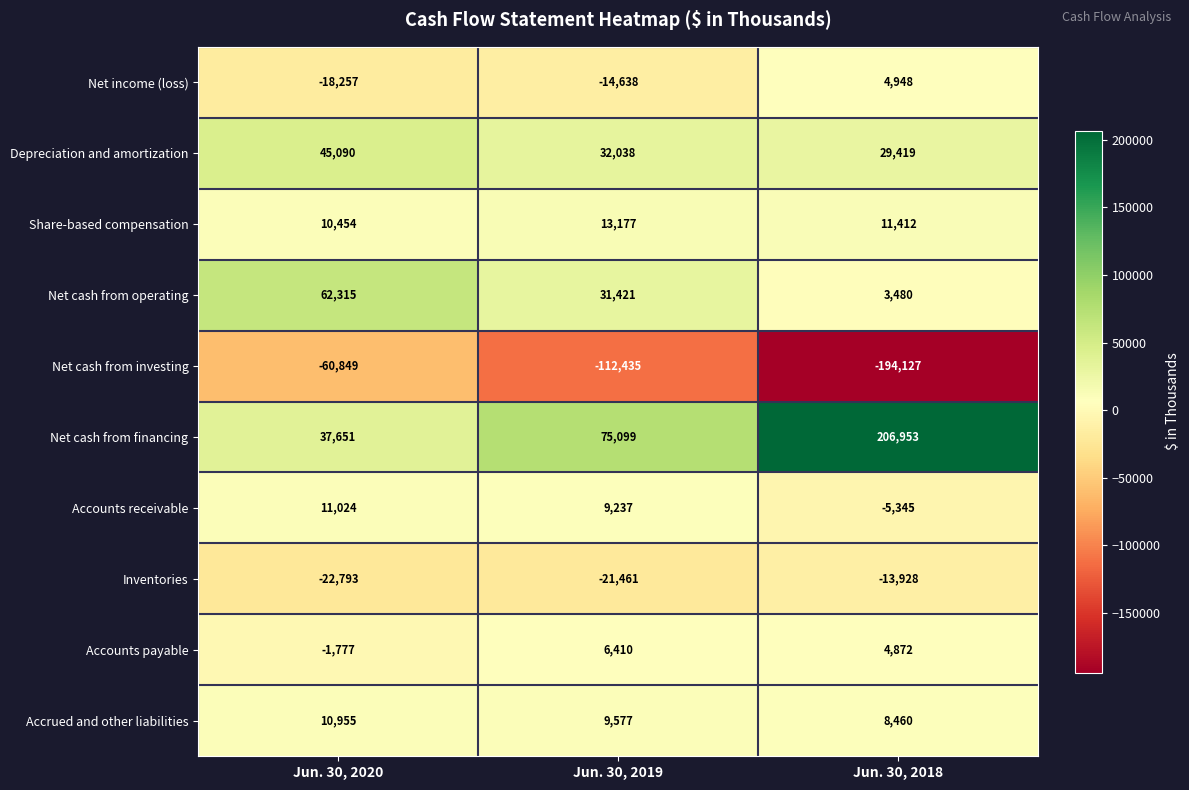

What is the difference between the maximum and minimum values in the Accrued and other liabilities series?

2495